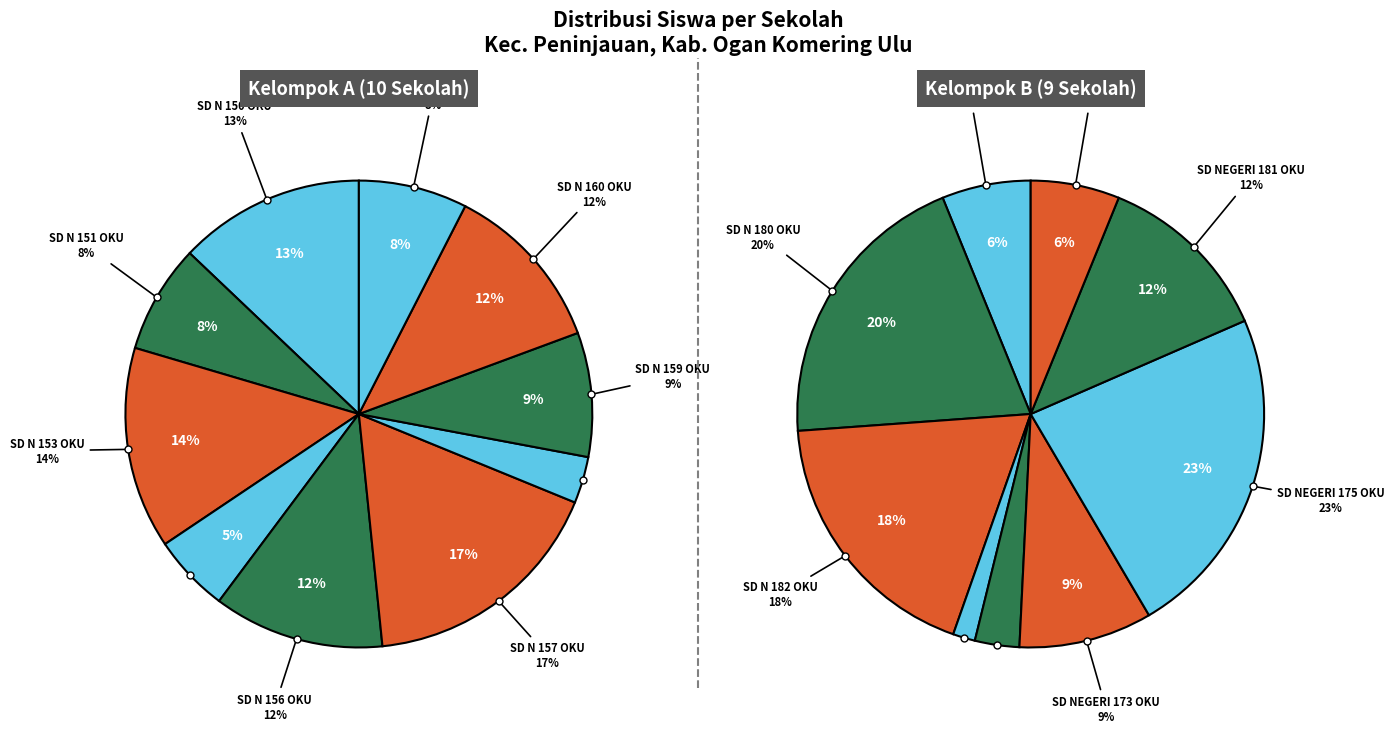

Is it true that SD N 183 OKU is 1% of the pie?

True